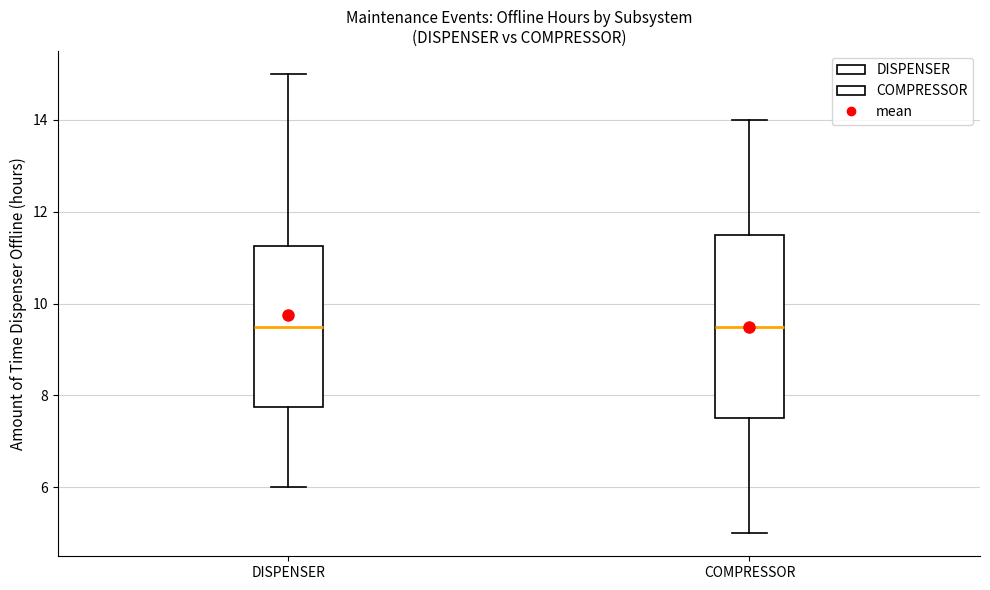

Which box is the tallest, from its lower edge to its upper edge?

COMPRESSOR